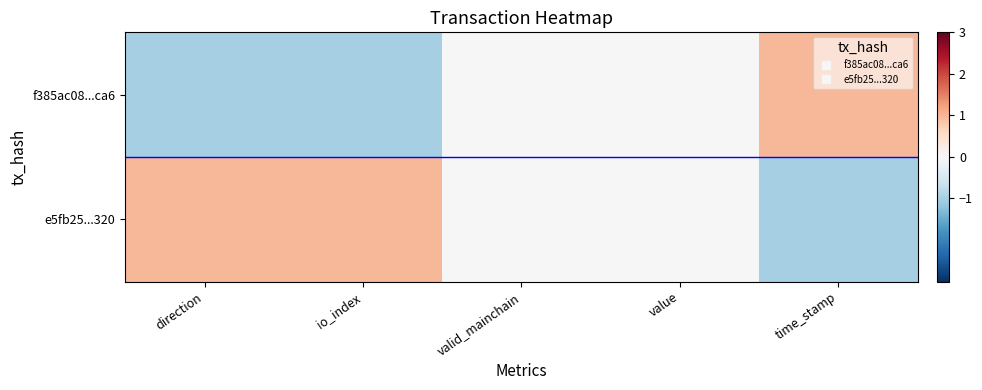

Which series changed the most between io_index and value?

f385ac08...ca6